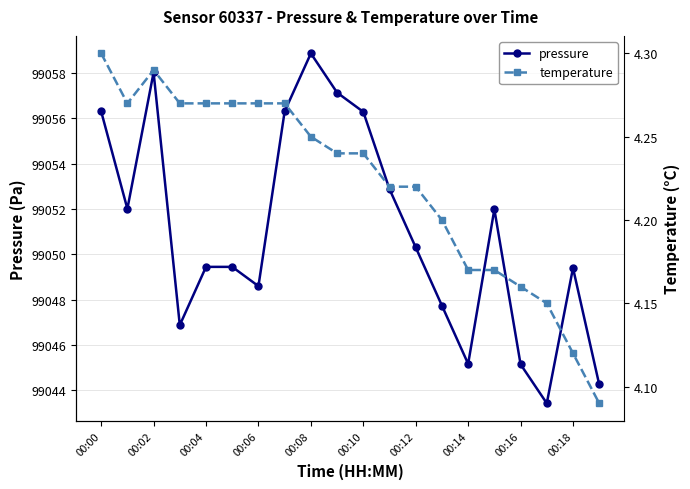

Where is the first local maximum for pressure?

00:02